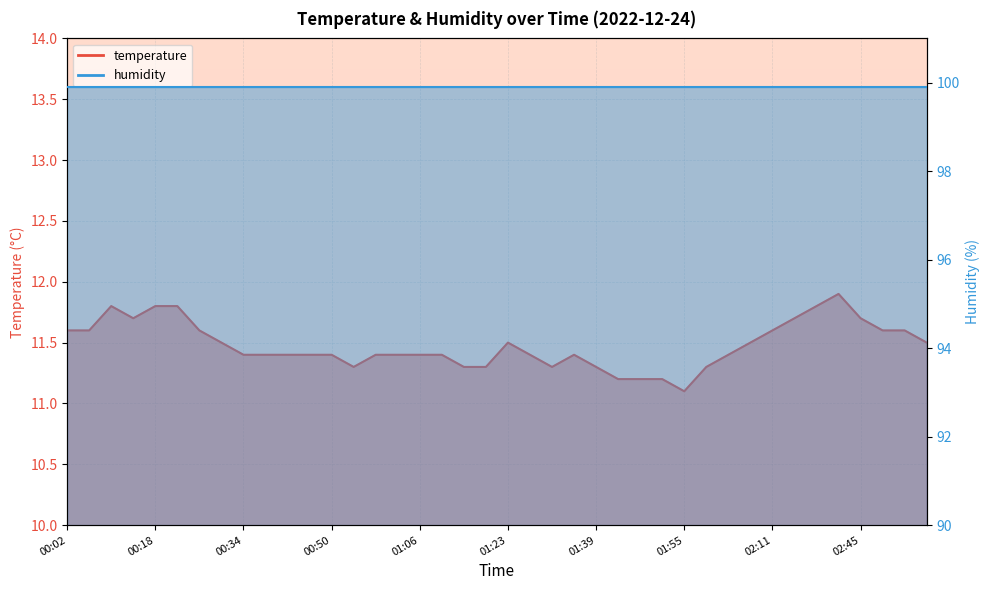

What position from the right is 00:22?

35